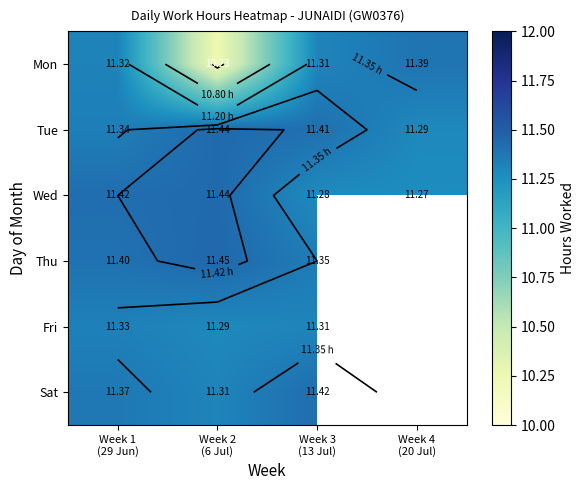

Where is Mon nearest to the value 10?

Week 2 (6 Jul)